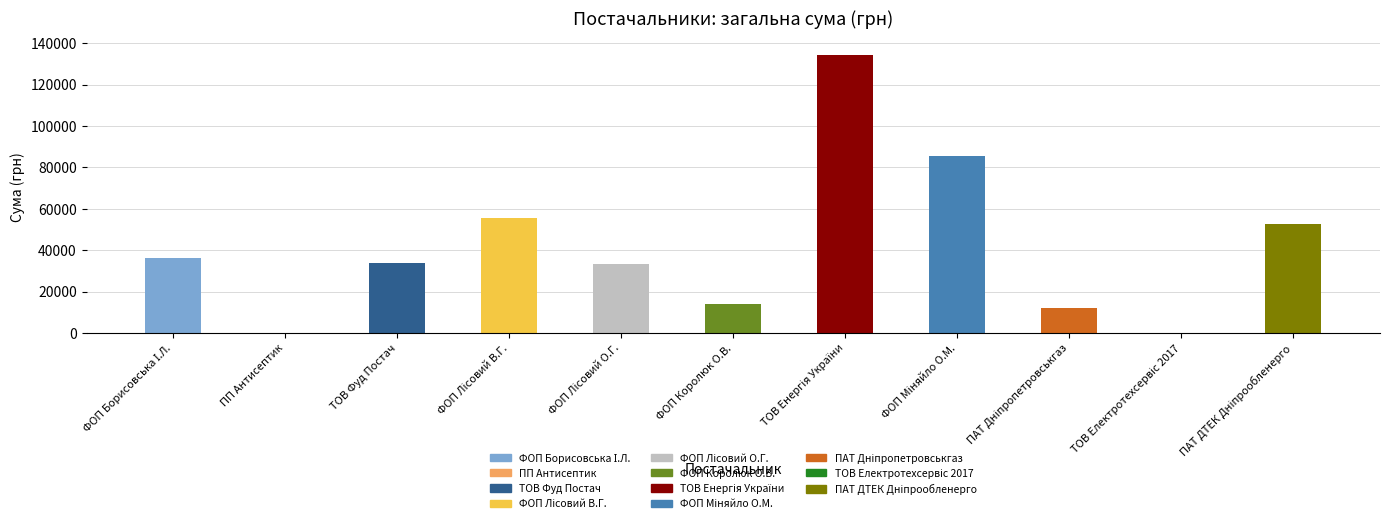

Is it true that the value at ФОП "Королюк О.В." is 7387.2?

False